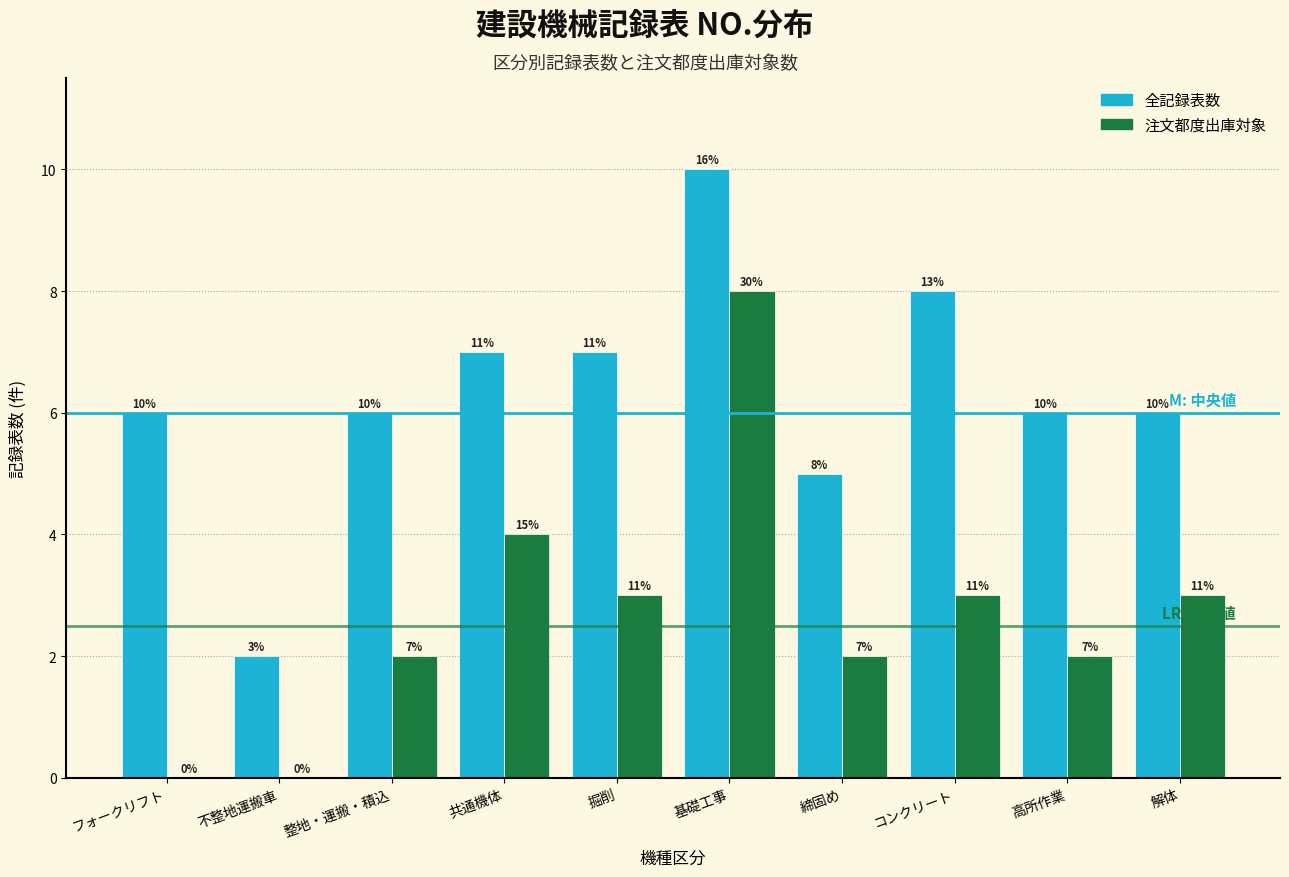

Reading left to right, list all the values displayed in this chart.

全記録表数: フォークリフト=6	不整地運搬車=2	整地・運搬・積込=6	共通機体=7	掘削=7	基礎工事=10	締固め=5	コンクリート=8	高所作業=6	解体=6
注文都度出庫対象: フォークリフト=0	不整地運搬車=0	整地・運搬・積込=2	共通機体=4	掘削=3	基礎工事=8	締固め=2	コンクリート=3	高所作業=2	解体=3